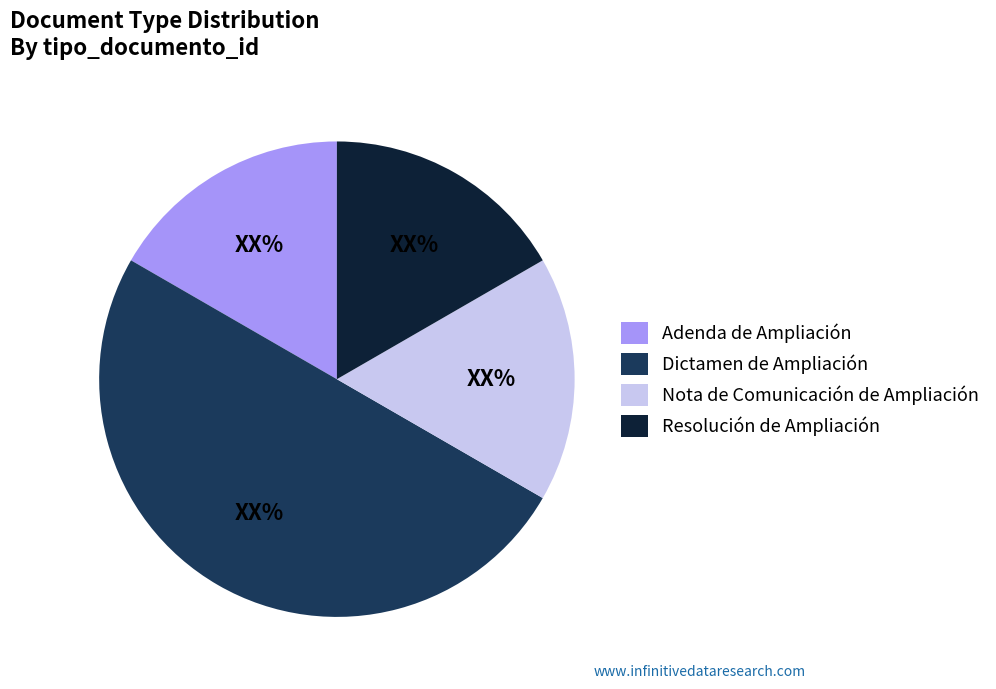

What is the ratio of the value at Dictamen de Ampliación to the value at Resolución de Ampliación?

3.0